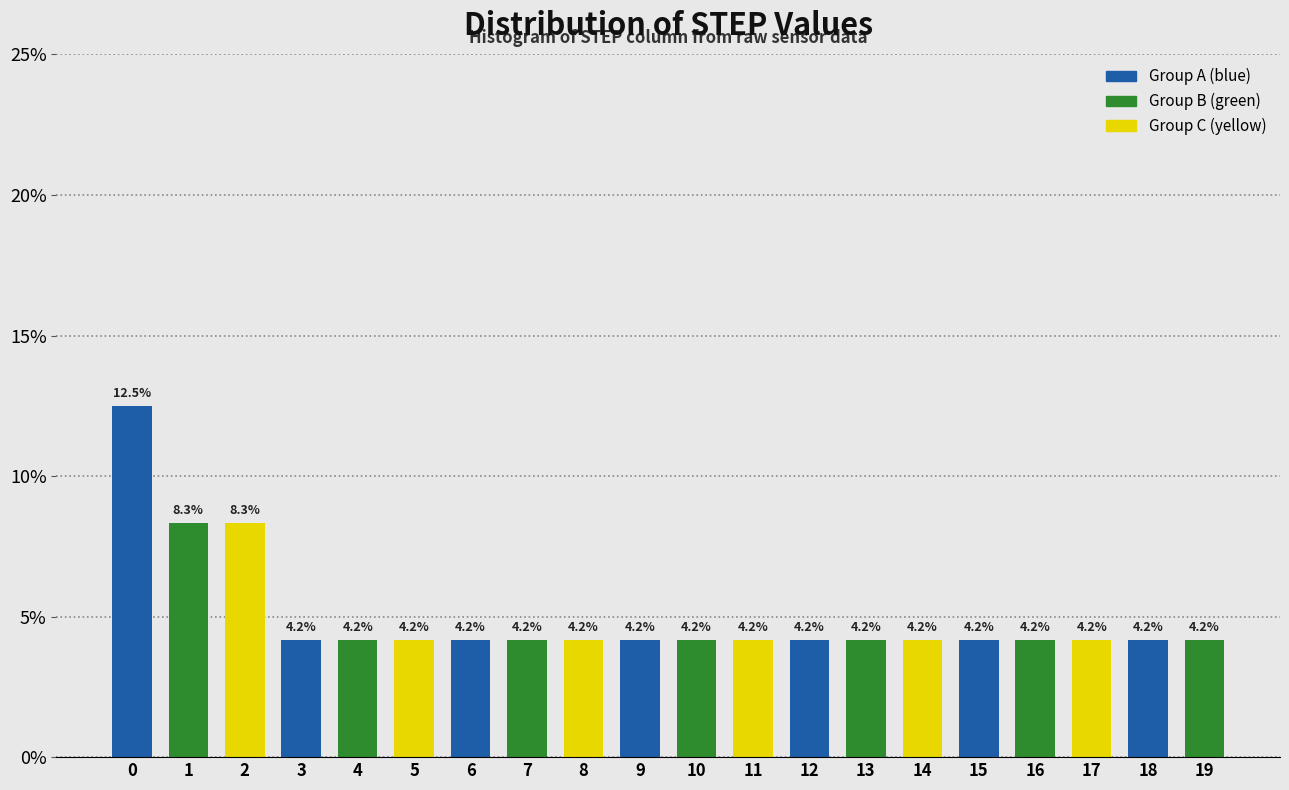

Reading left to right, list all the values displayed in this chart.

12.5	8.3	8.3	4.2	4.2	4.2	4.2	4.2	4.2	4.2	4.2	4.2	4.2	4.2	4.2	4.2	4.2	4.2	4.2	4.2